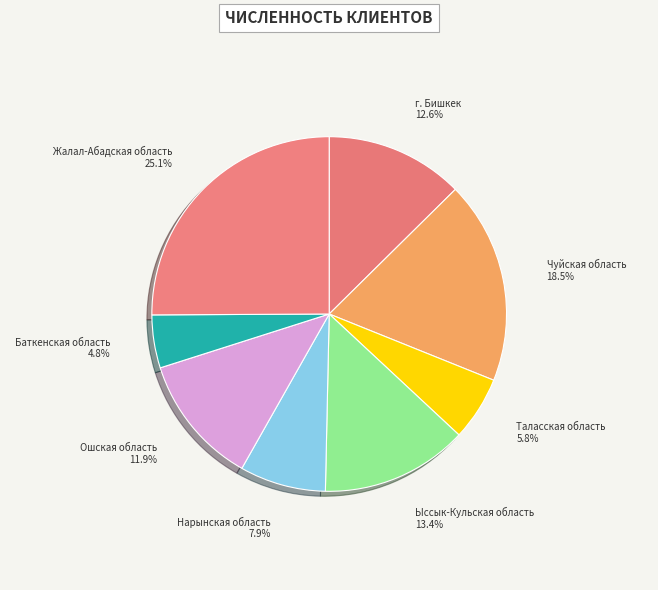

What percentage do Чуйская область and Жалал-Абадская область together represent?

43.6%